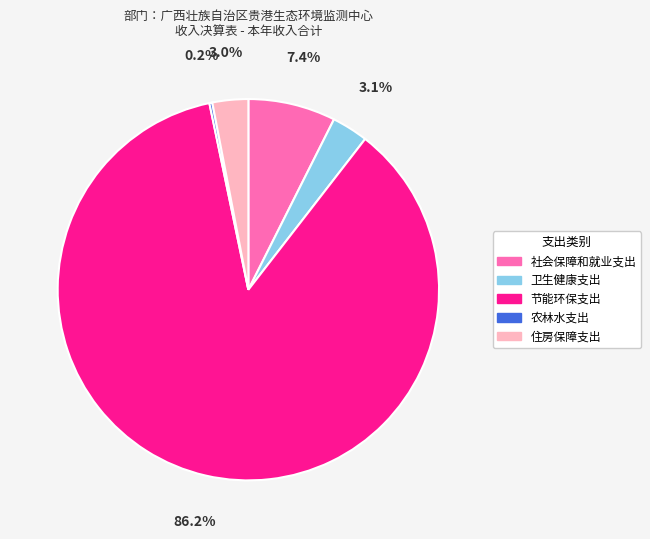

What is the majority slice?

节能环保支出